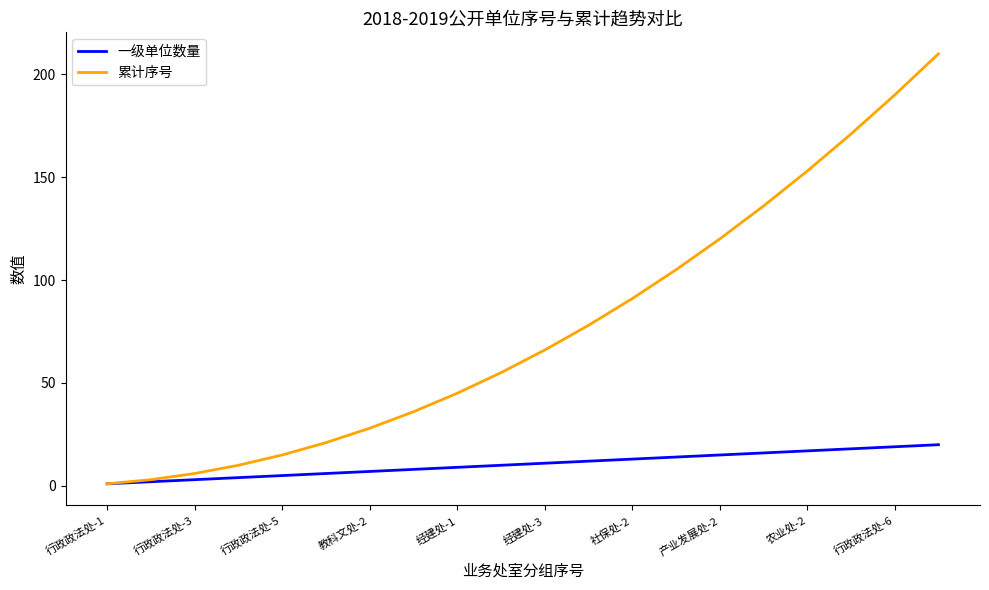

What is the greatest value displayed?

210